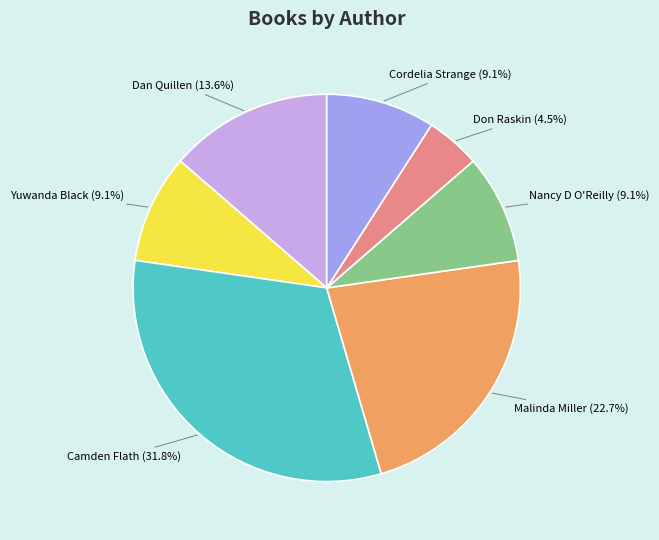

Is there any slice that represents more than half of the pie?

No